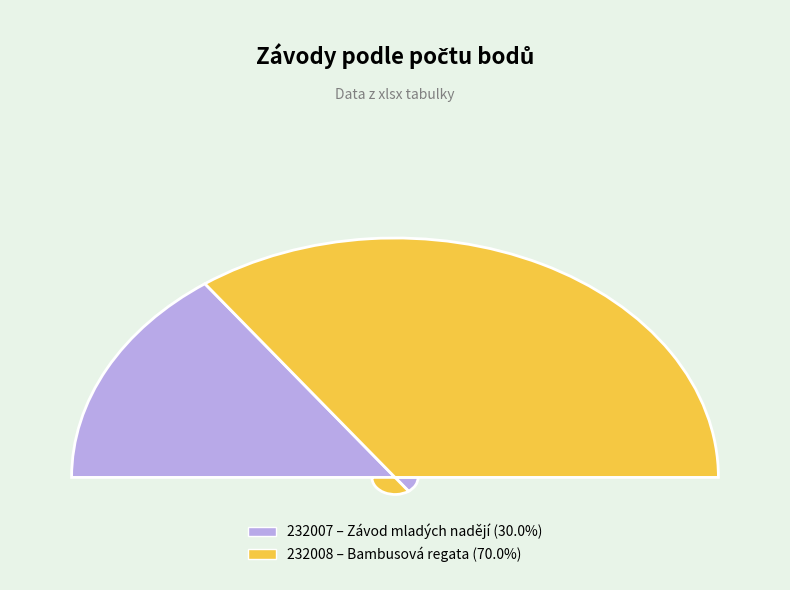

What percentage is NOT represented by 232008?

30.0%